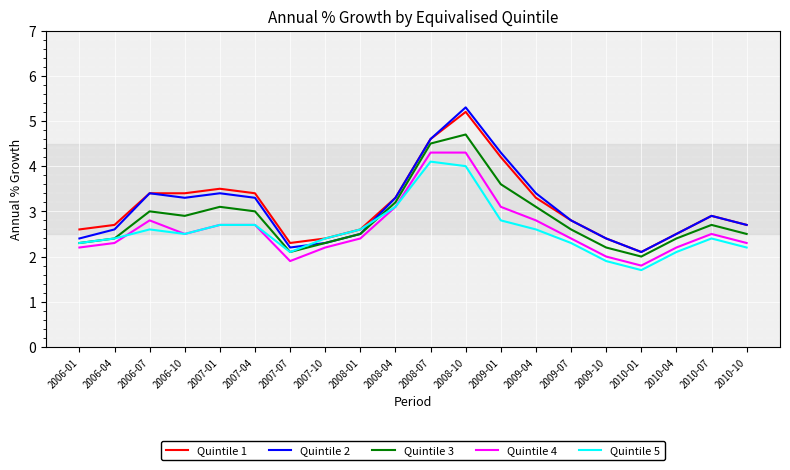

What is the difference between the second highest and minimum values in the Quintile 2 series?

2.5